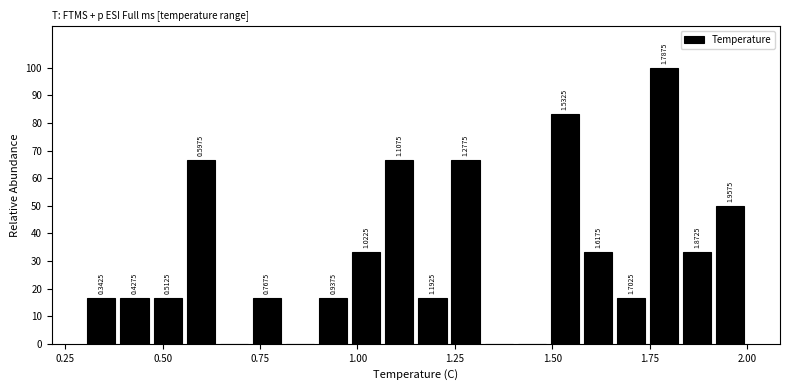

Around what value on the x-axis is the tallest bar? Give the approximate position of its centre, as read against the axis.

1.80